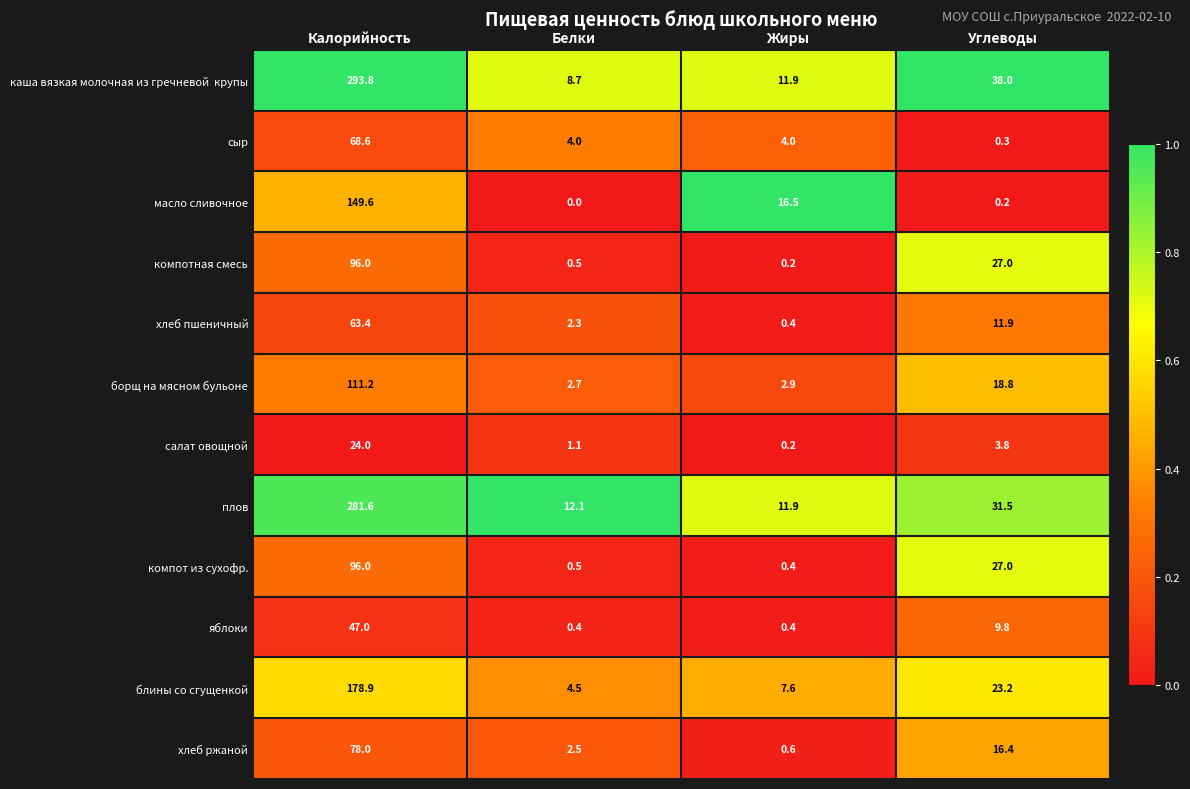

What is the approximate value of компотная смесь at Калорийность?

96.0